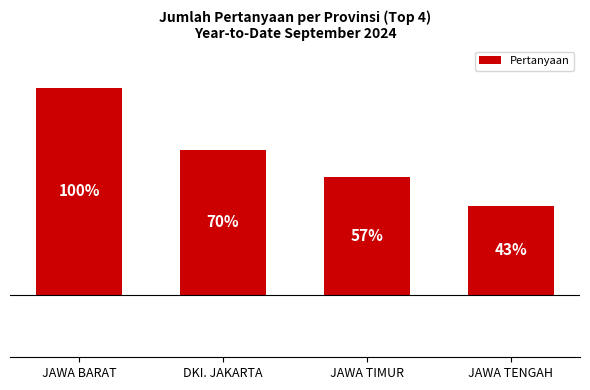

List the labels in order of value, largest first.

JAWA BARAT, DKI. JAKARTA, JAWA TIMUR, JAWA TENGAH